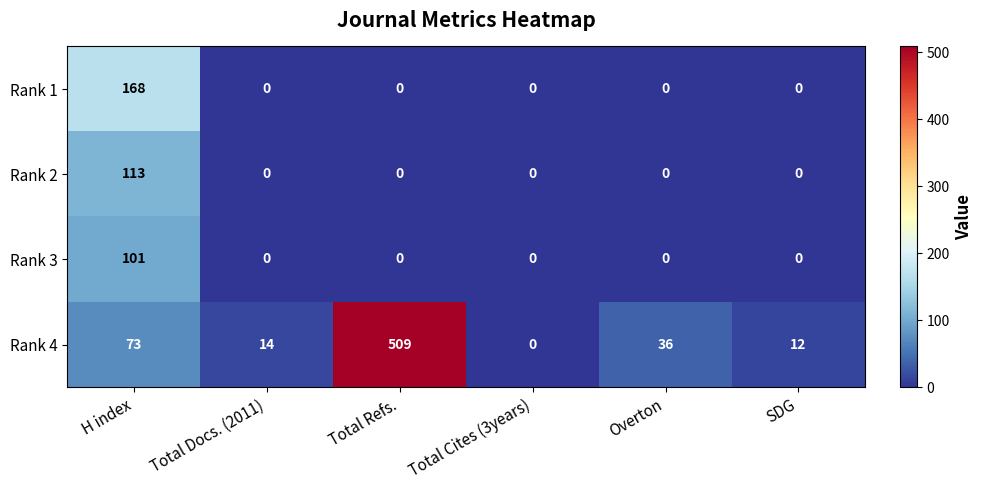

The value of Rank 1 at Total Docs. (2011) is 0. True or false?

True